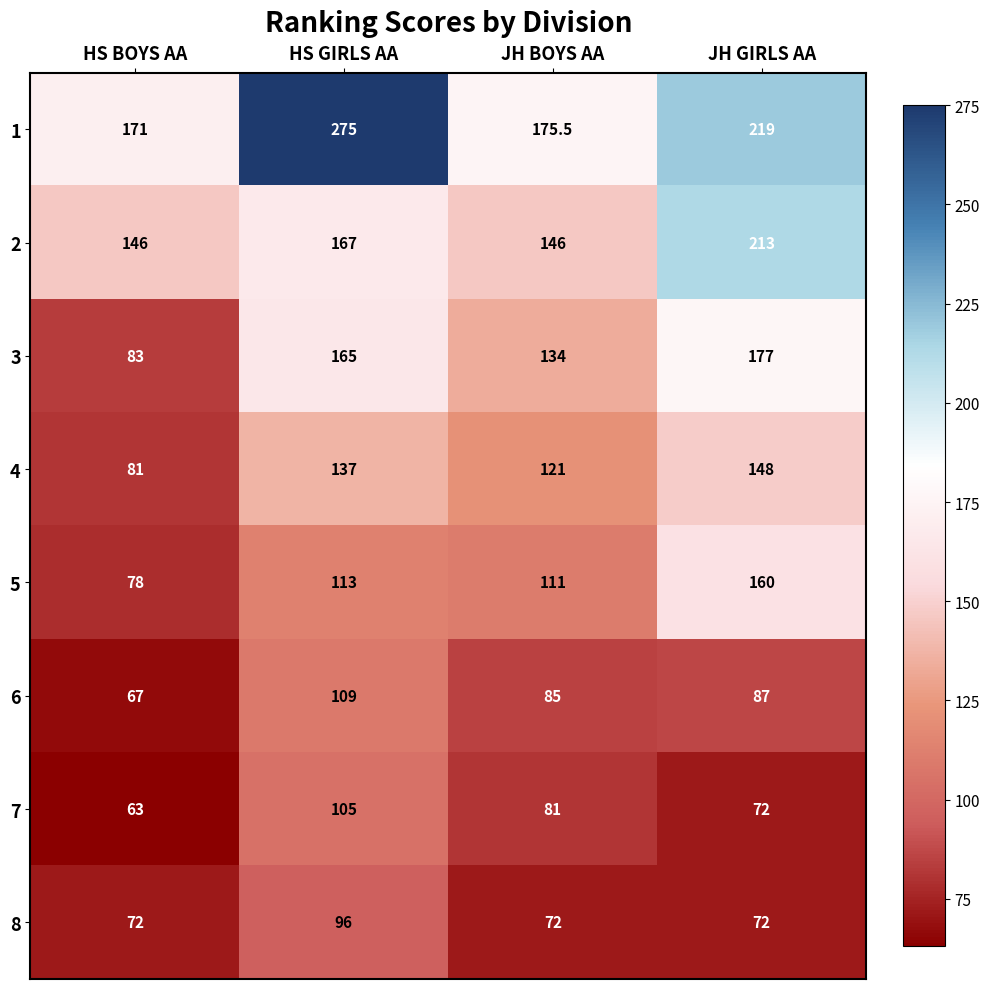

Which series has the largest total across all categories?

1